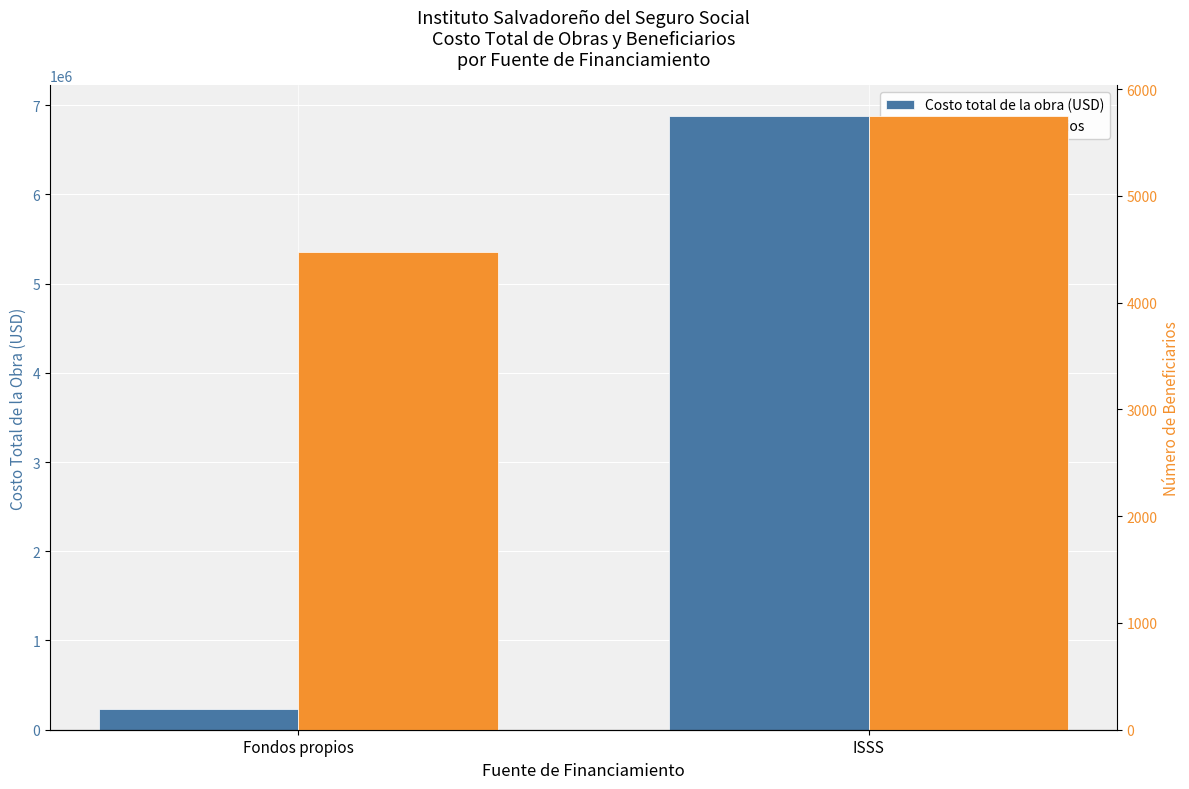

What is the difference between the highest and lowest values at Fondos propios?

231970.5